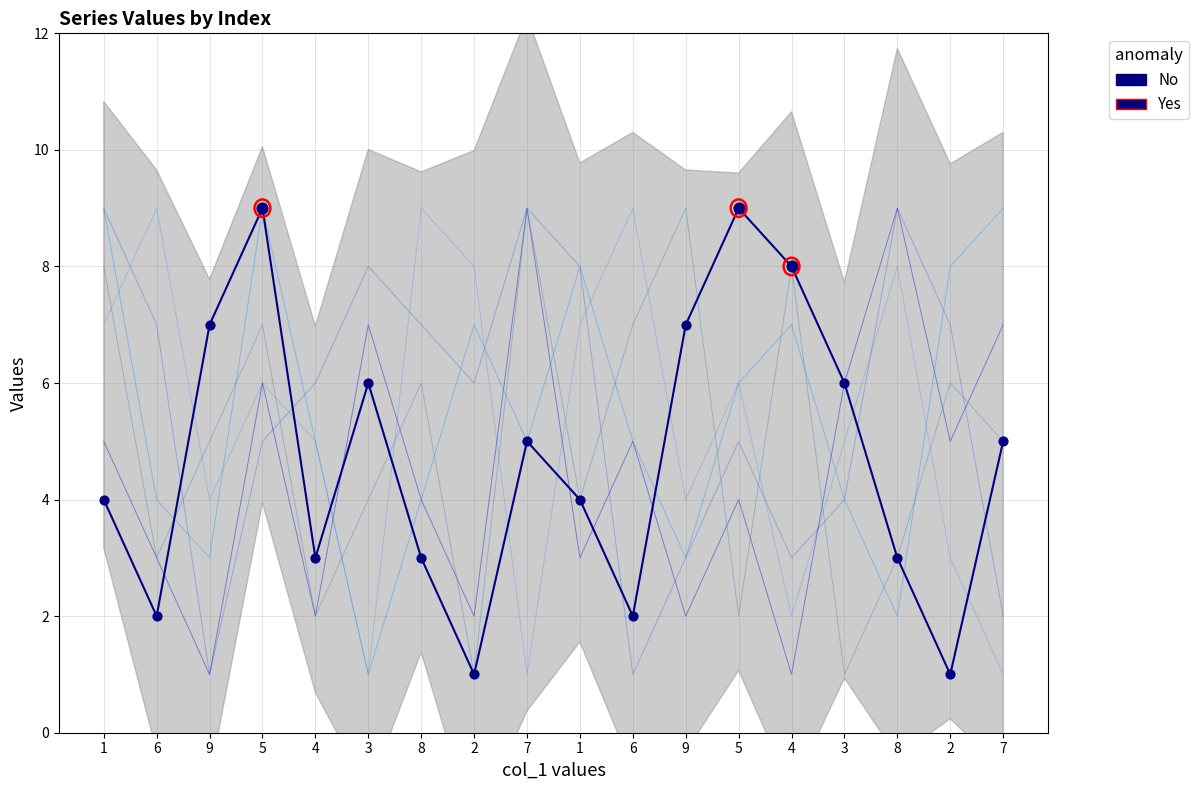

At which category is the sum across all series the highest?

1